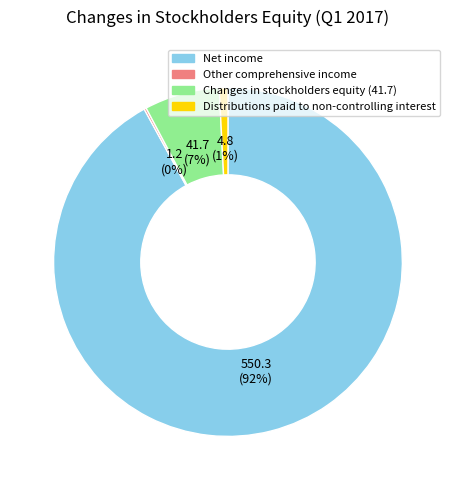

To the nearest percent, what is the average slice percentage?

25%